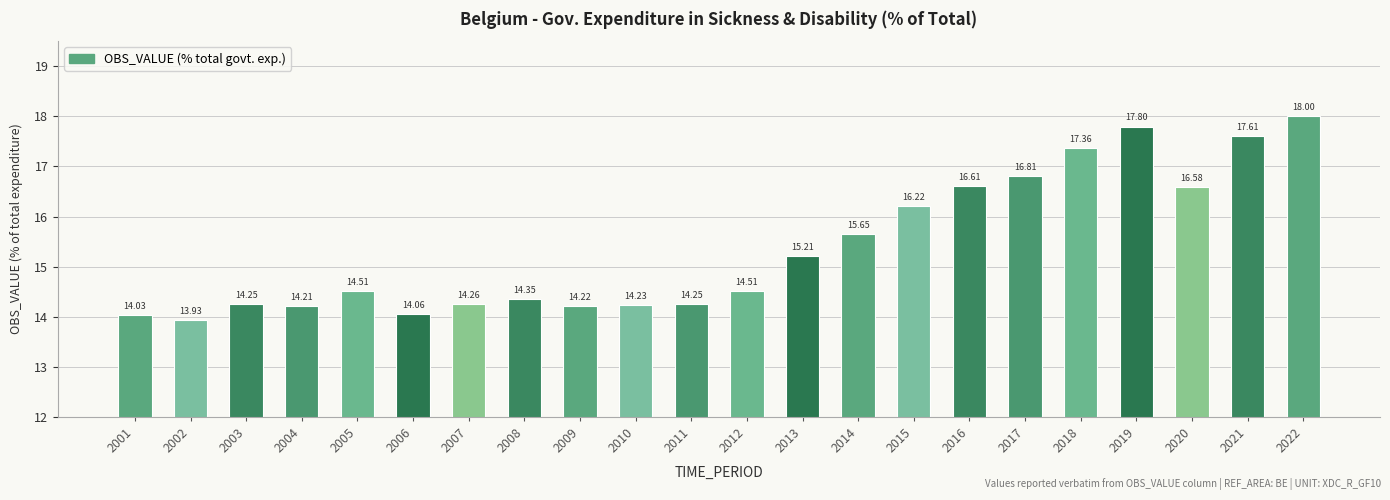

True or false: the data shows 8.0 at 2018.

False